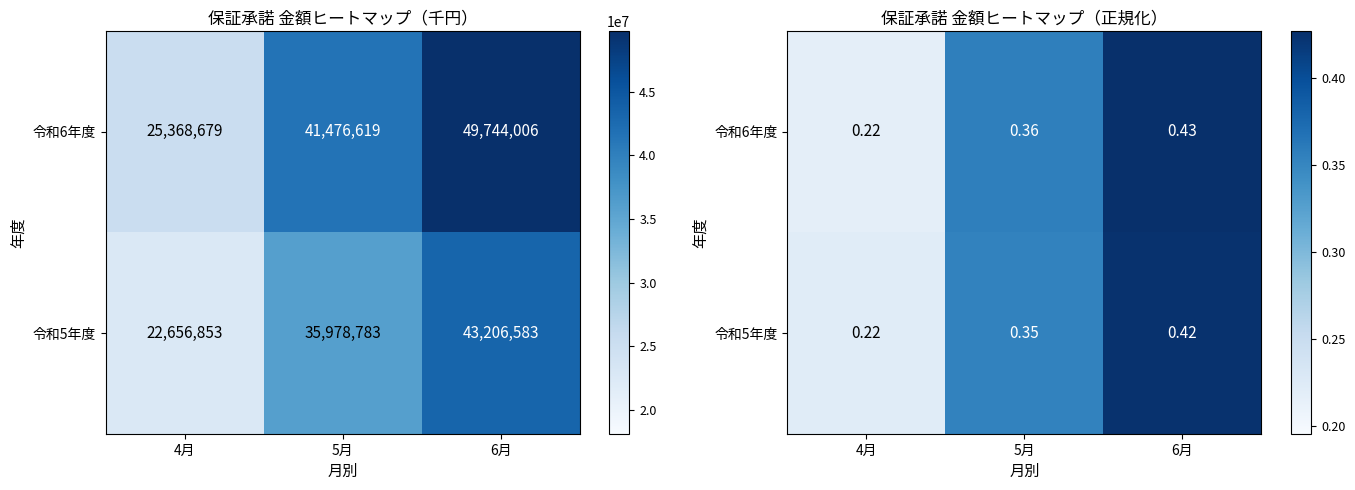

At which category is the sum across all series the highest?

6月